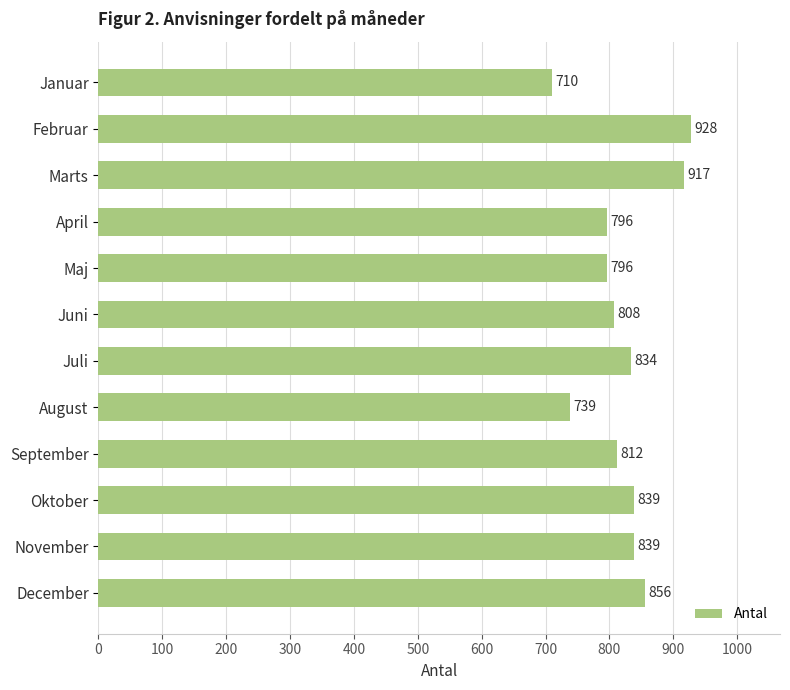

Reading top to bottom, what are all the values shown in this chart?

Januar=710	Februar=928	Marts=917	April=796	Maj=796	Juni=808	Juli=834	August=739	September=812	Oktober=839	November=839	December=856